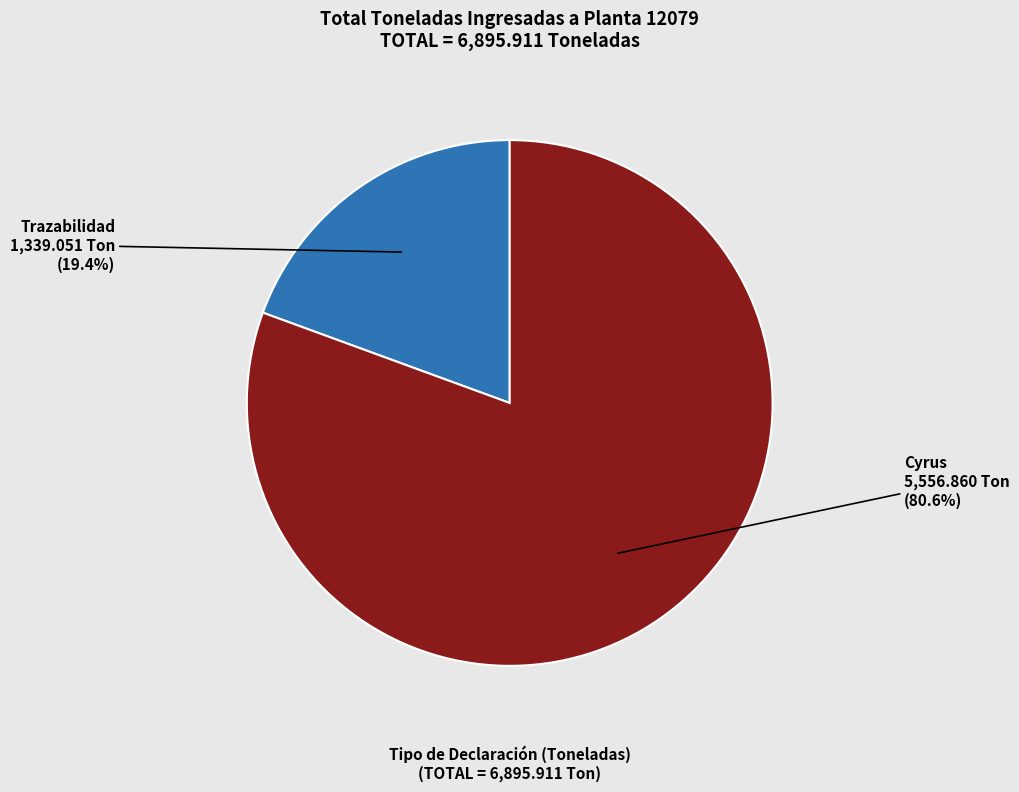

What percentage is NOT represented by Trazabilidad?

80.6%